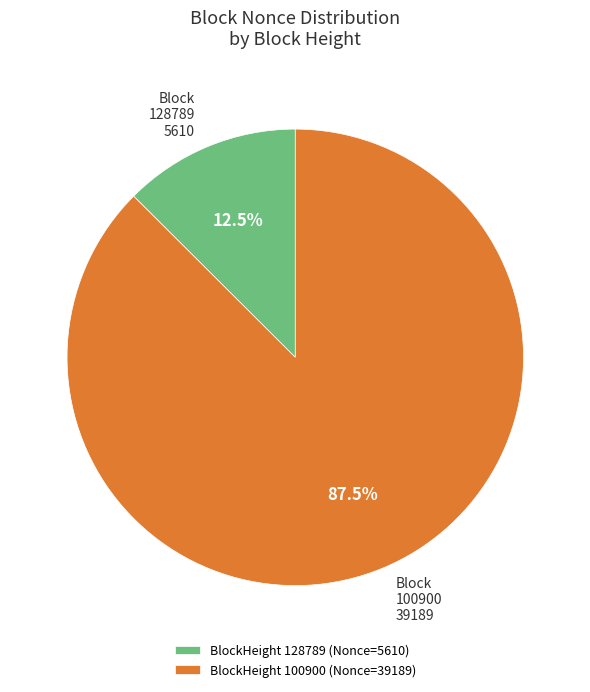

What is the ratio of the value at BlockHeight 100900 (Nonce=39189) to the value at BlockHeight 128789 (Nonce=5610)?

7.0